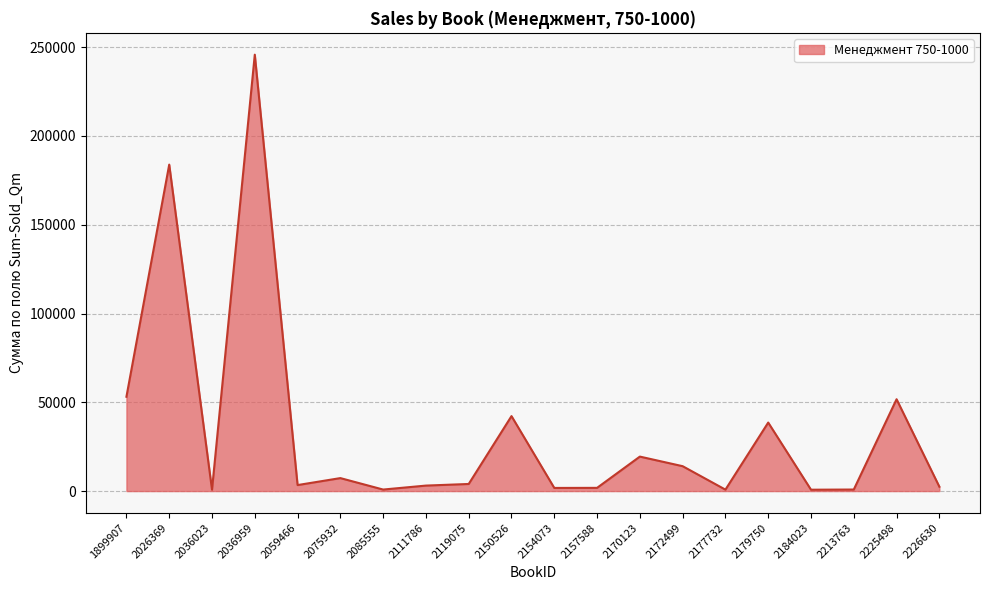

At which label is the value closest to 123281?

2026369